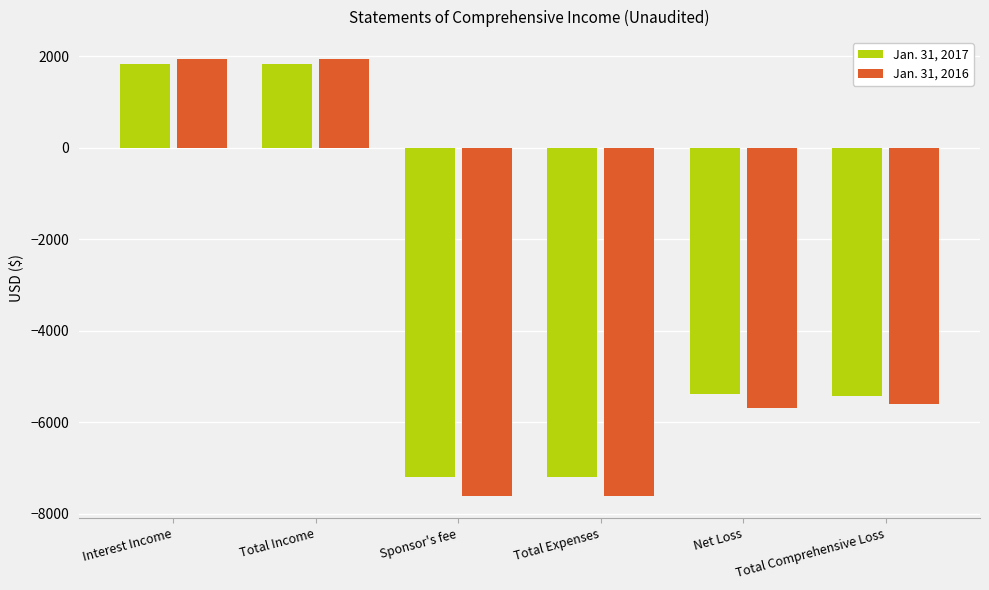

Is it true that Jan. 31, 2016 equals -3752 at Net Loss?

False